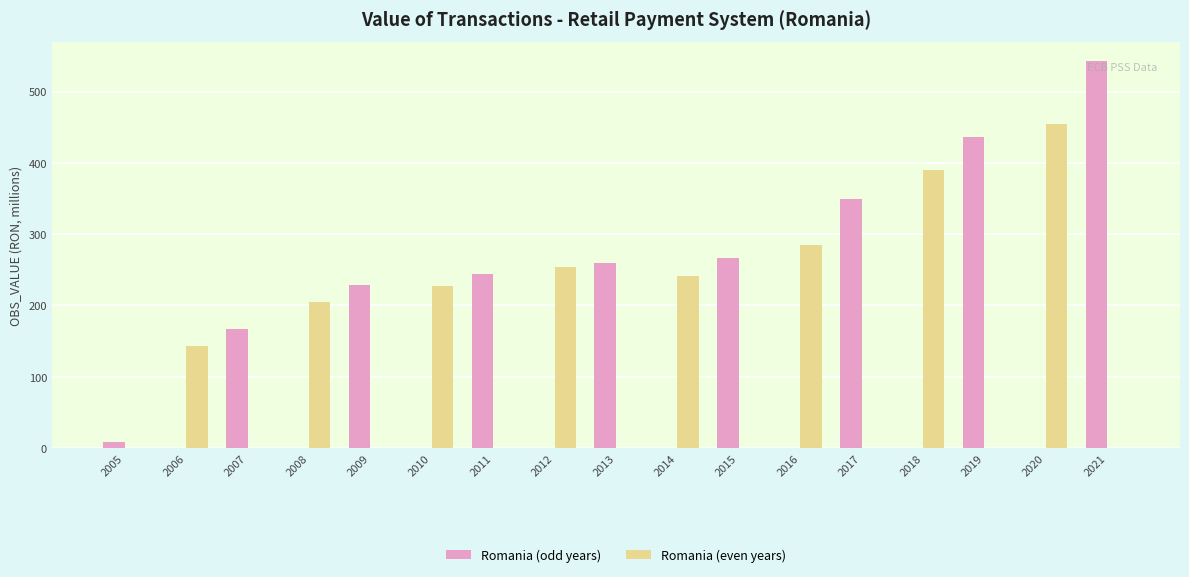

How many groups of bars are there?

17